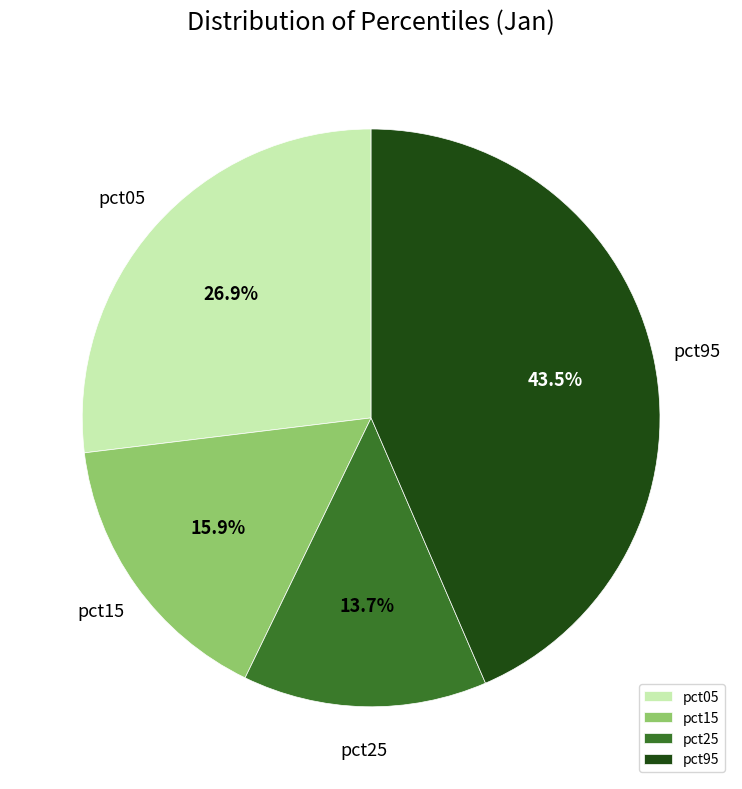

Is there a majority slice in this chart?

No